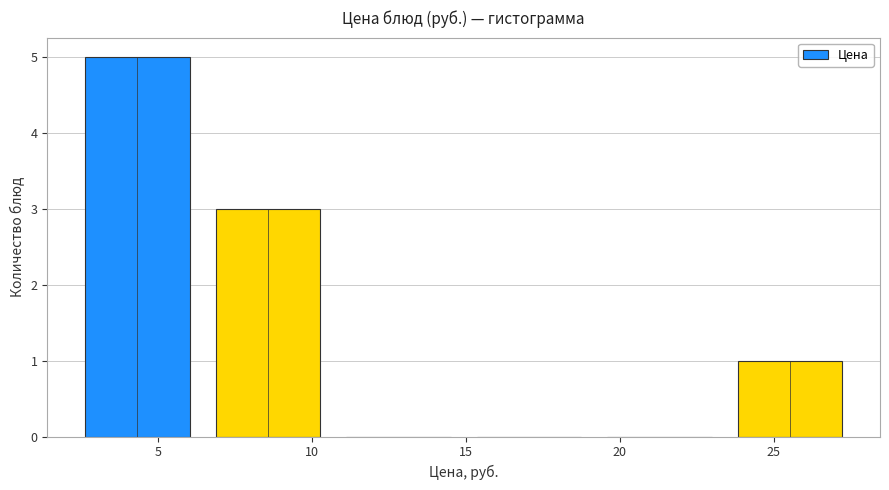

Reading left to right, transcribe this chart: for each bar, give the range it covers on the x-axis and its height. Neither the bar edges nor the heights are printed on the chart, so give them approximately, as read against the axes.

2.0 to 6.5: 5
6.5 to 10.5: 3
10.5 to 15.0: 0
15.0 to 19.0: 0
19.0 to 23.5: 0
23.5 to 27.5: 1